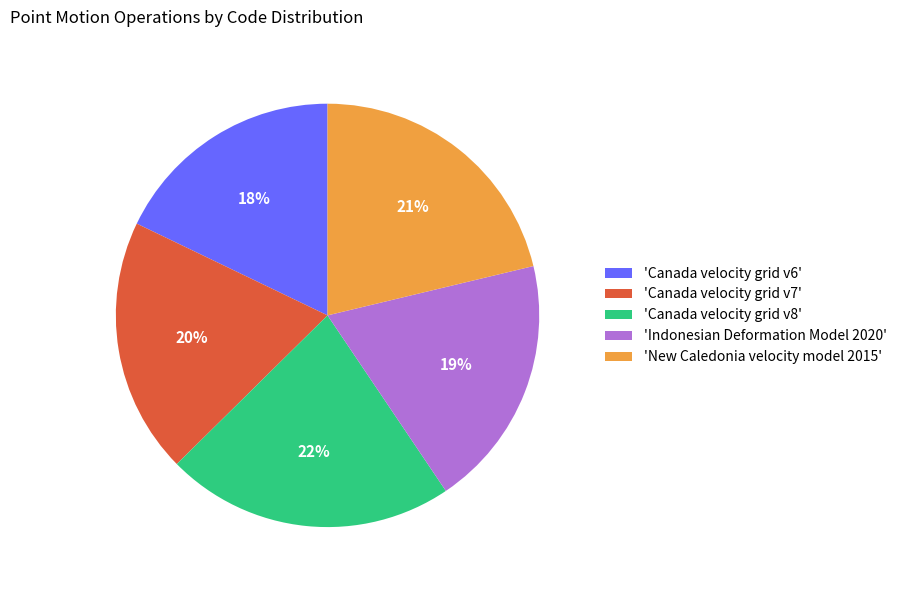

What percentage is the 'Indonesian Deformation Model 2020' slice, to the nearest percent?

19%